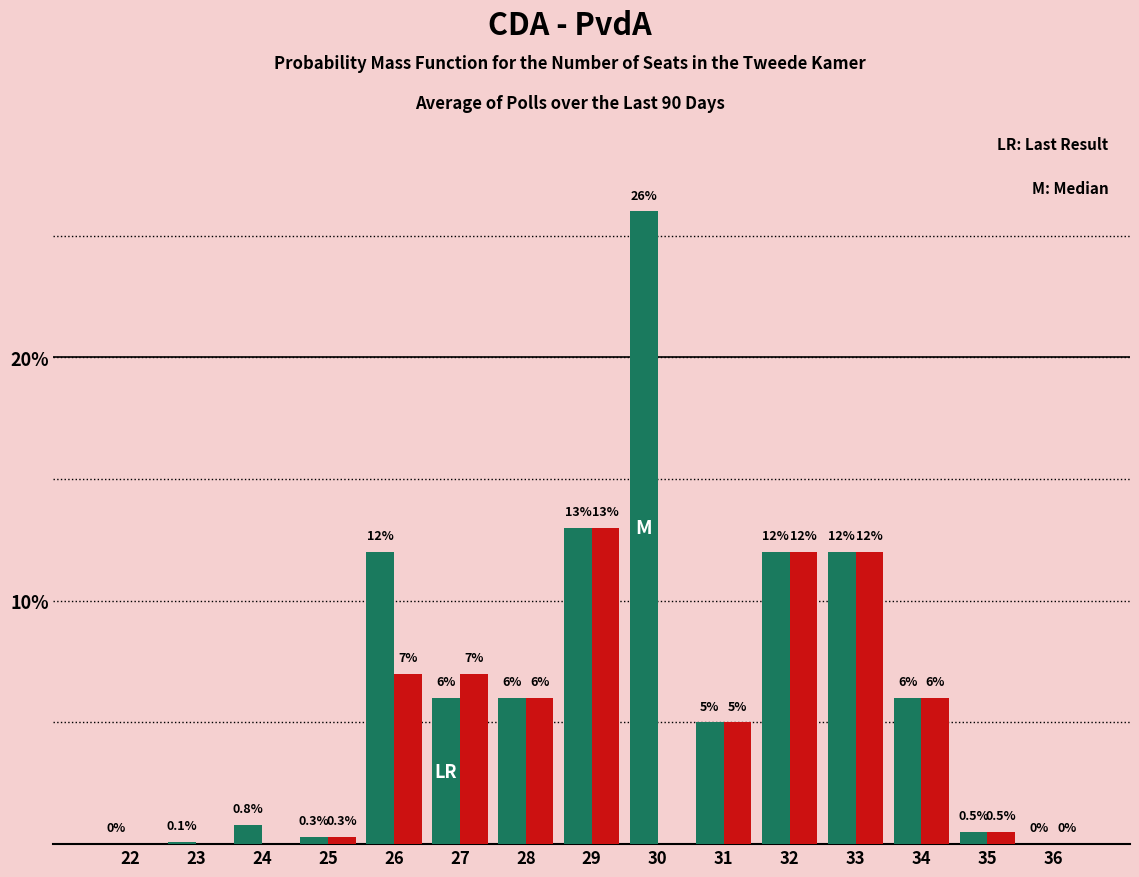

Reading right to left, list all the values displayed in this chart.

CDA: 36=0.0	35=0.5	34=6.0	33=12.0	32=12.0	31=5.0	30=26.0	29=13.0	28=6.0	27=6.0	26=12.0	25=0.3	24=0.8	23=0.1	22=0.0
PvdA: 36=0.0	35=0.5	34=6.0	33=12.0	32=12.0	31=5.0	30=0.0	29=13.0	28=6.0	27=7.0	26=7.0	25=0.3	24=0.0	23=0.0	22=0.0